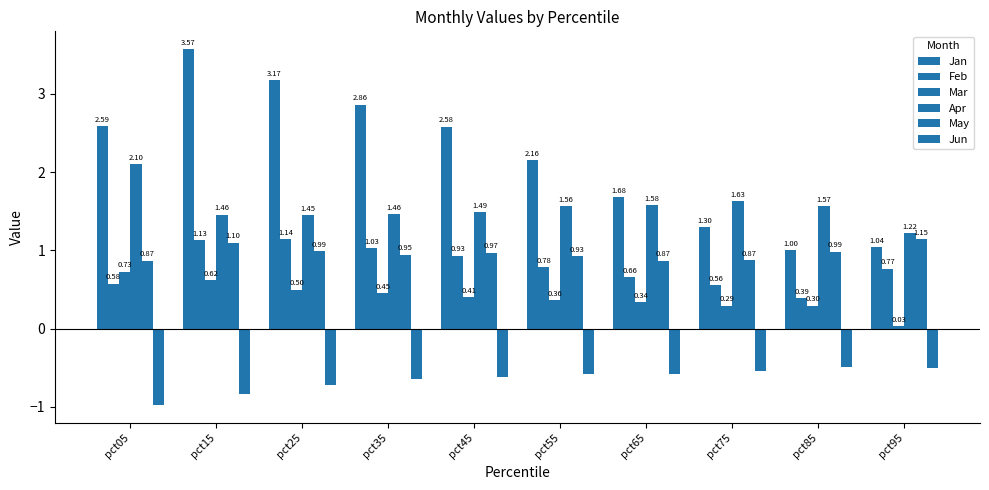

How many distinct data groups are displayed?

6